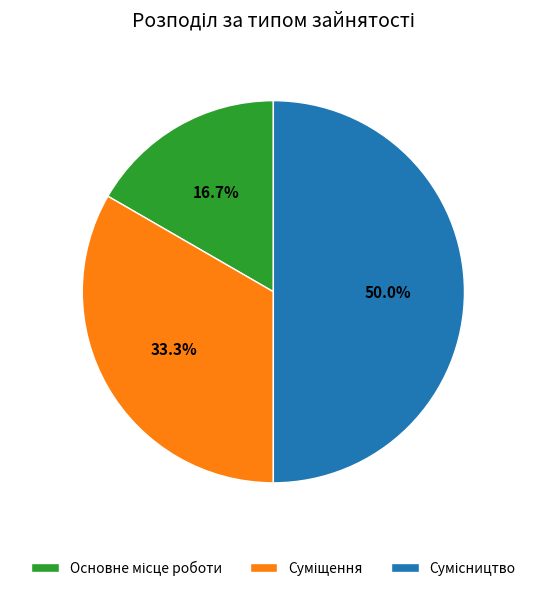

The Суміщення slice represents 48% of the pie. True or false?

False